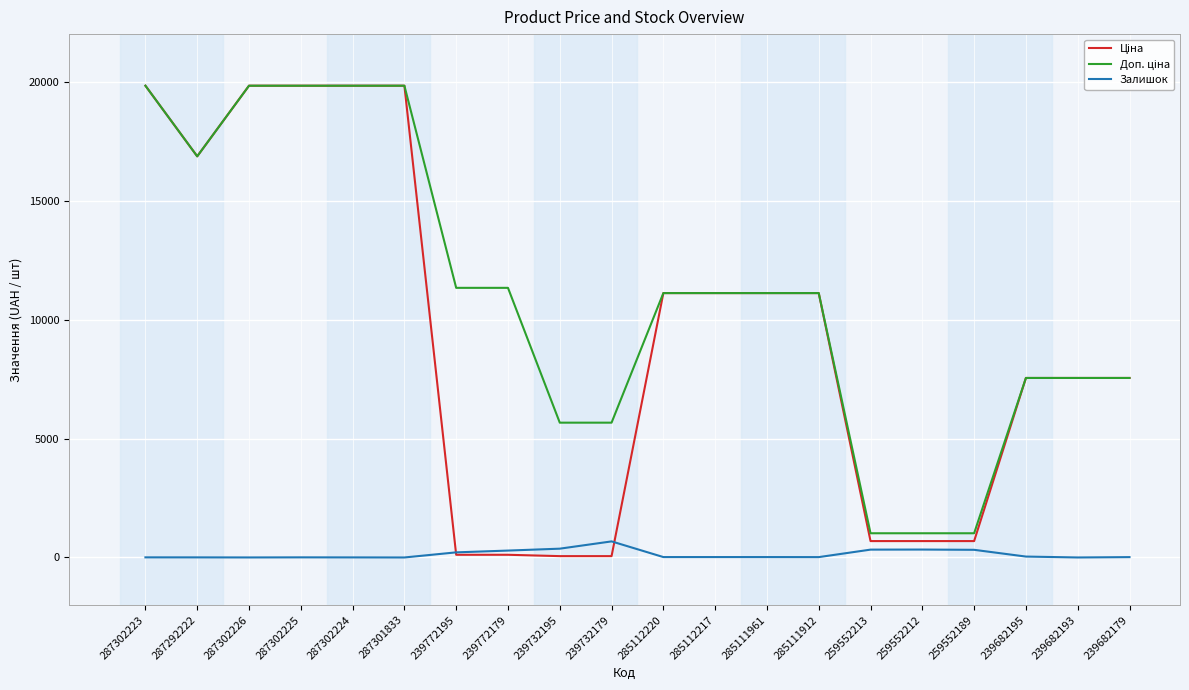

What is the maximum value shown in the chart?

19831.1